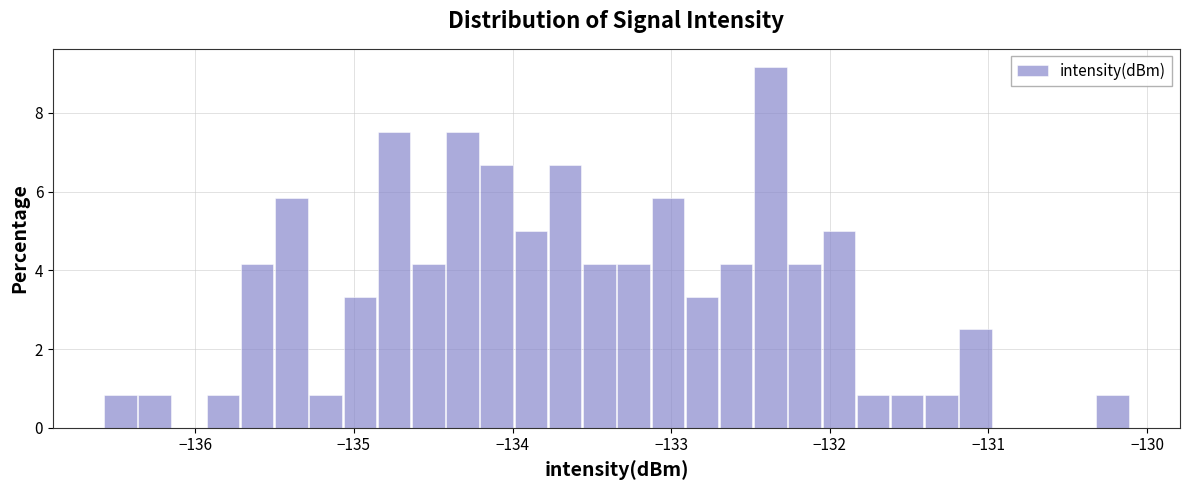

Around what value on the x-axis is the tallest bar? Give the approximate position of its centre, as read against the axis.

-132.4